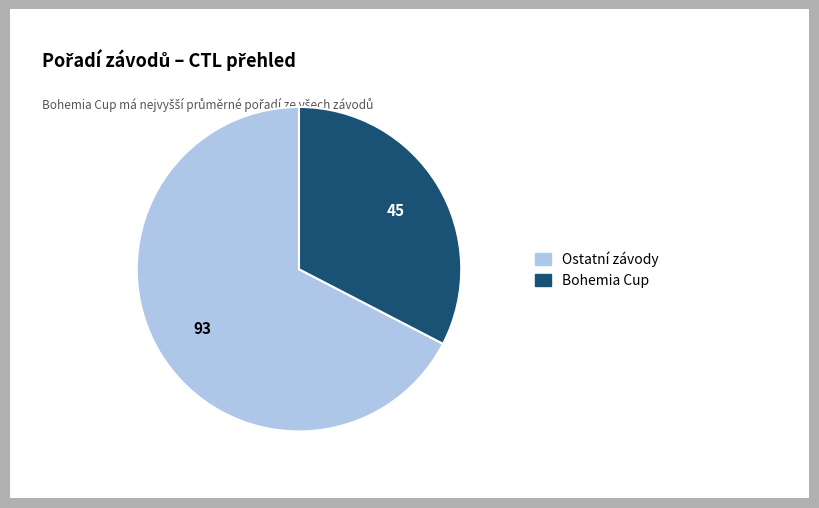

Is there a majority slice in this chart?

Yes